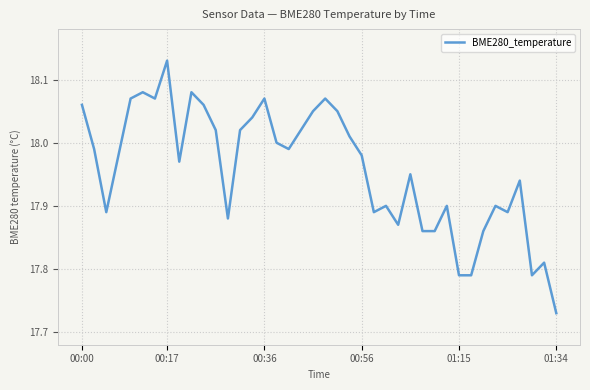

How many distinct data groups are displayed?

1